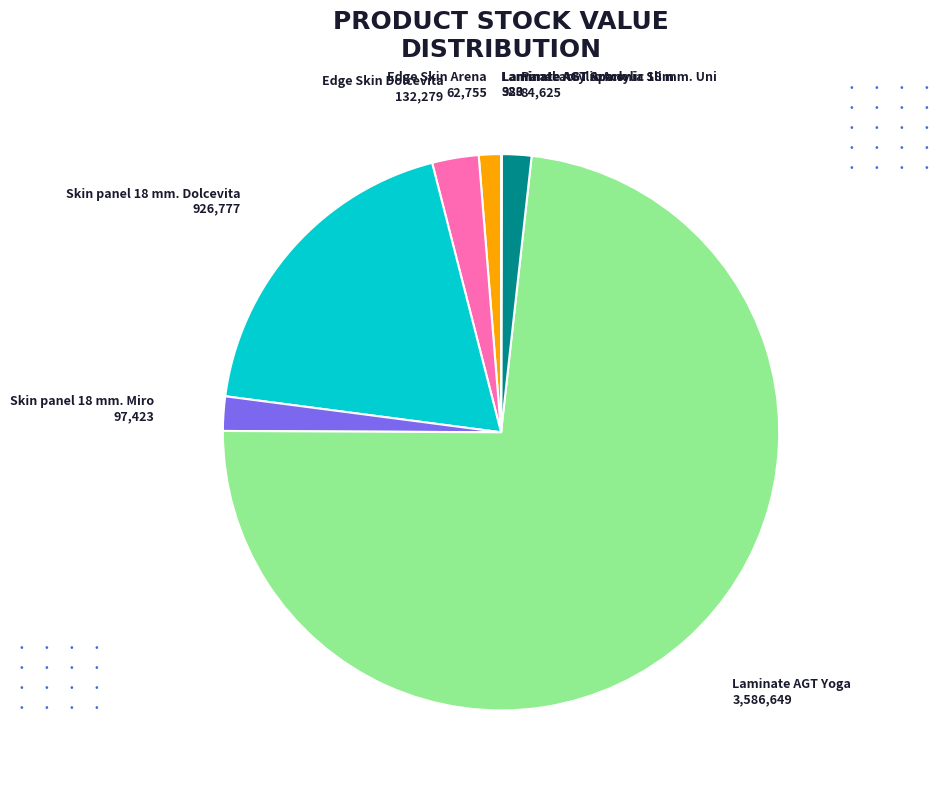

Is there a majority slice in this chart?

Yes